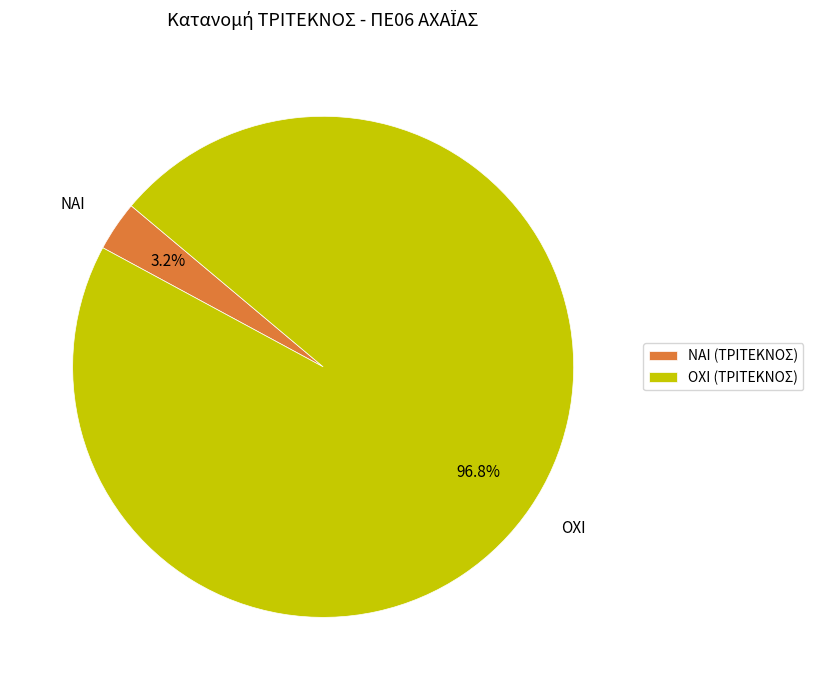

Count the number of slices in the pie.

2